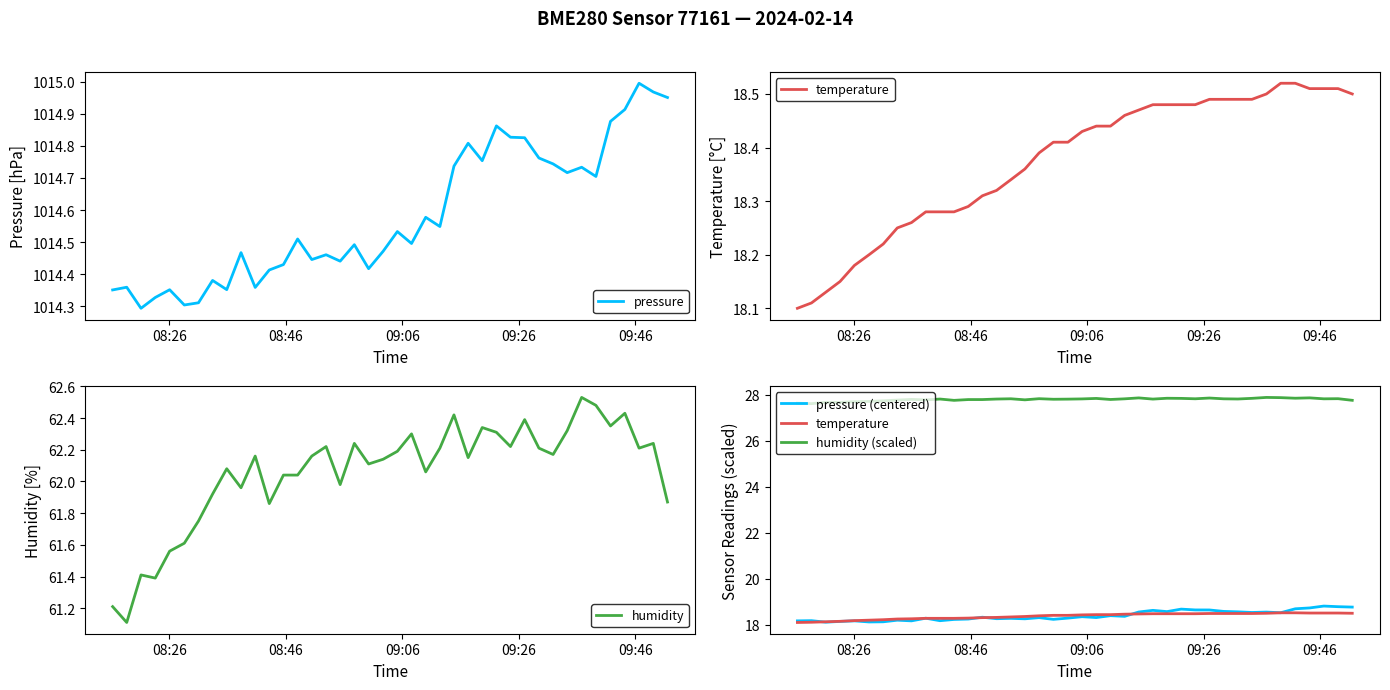

Is the value of humidity at 9 greater than the value of temperature at 35?

Yes